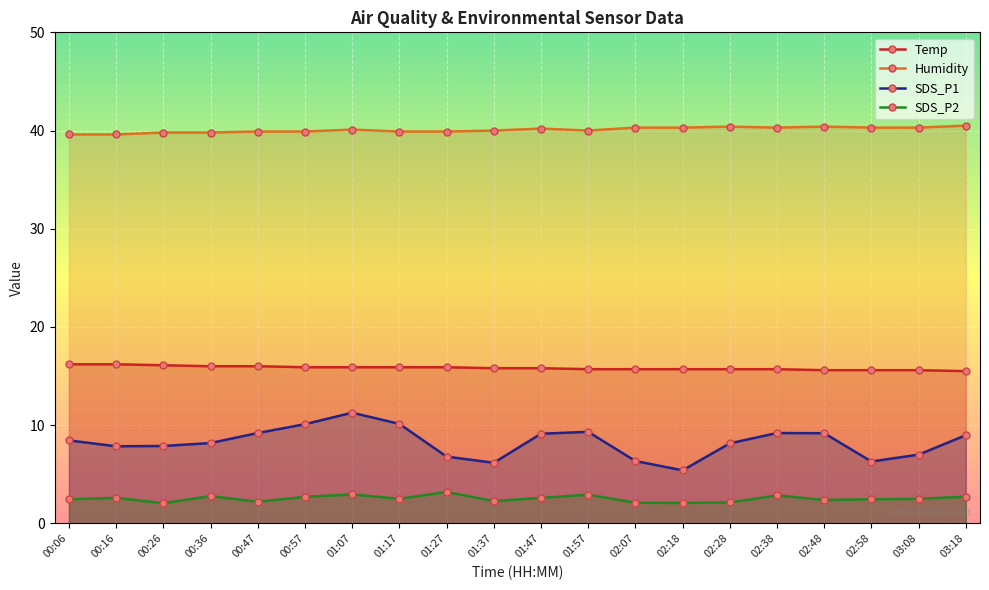

What is the sum of all SDS_P1 values?

165.0